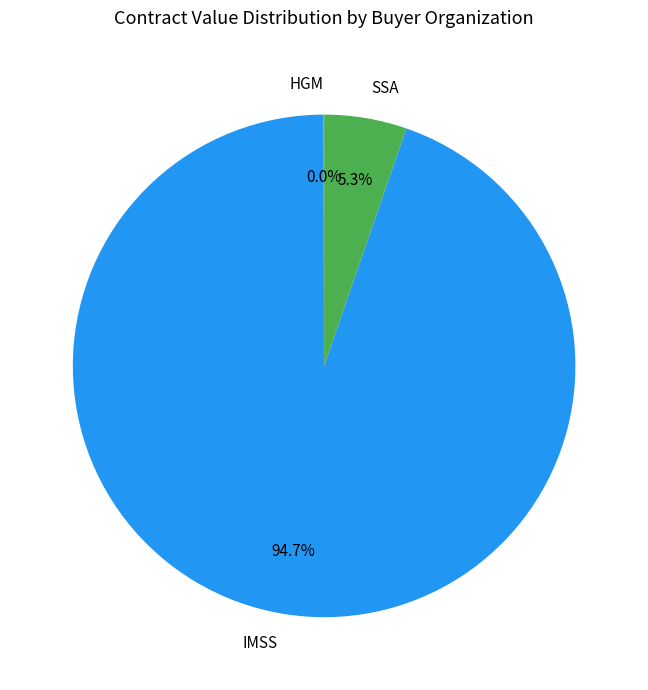

What is the largest slice in the pie chart?

IMSS